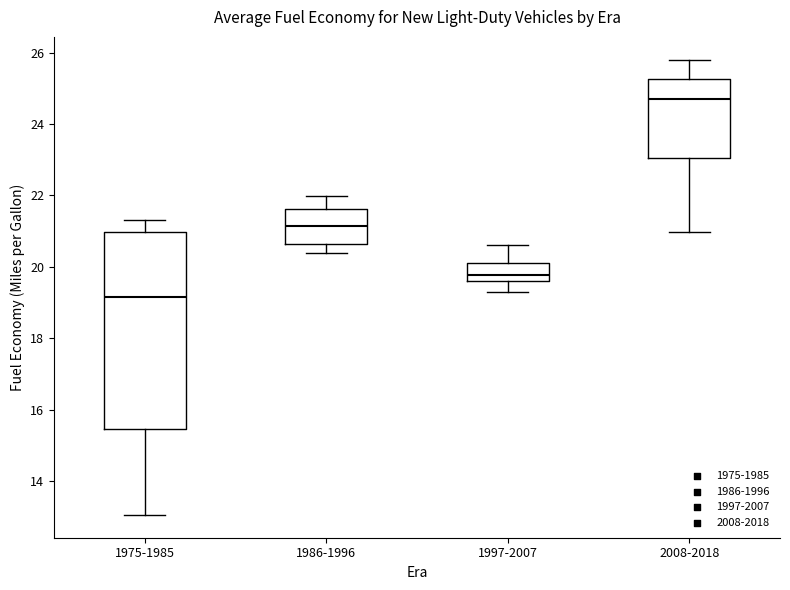

Reading left to right, transcribe this box plot: for each box, give where its median line is, the range the box spans, and where its two whiskers end, as read against the y-axis. The values are not printed on the chart, so give them approximately, as read against the axis.

1975-1985: median 19.2, box 15.4 to 21.0, whiskers 13.0 to 21.4
1986-1996: median 21.2, box 20.6 to 21.6, whiskers 20.4 to 22.0
1997-2007: median 19.8, box 19.6 to 20.2, whiskers 19.2 to 20.6
2008-2018: median 24.8, box 23.0 to 25.2, whiskers 21.0 to 25.8